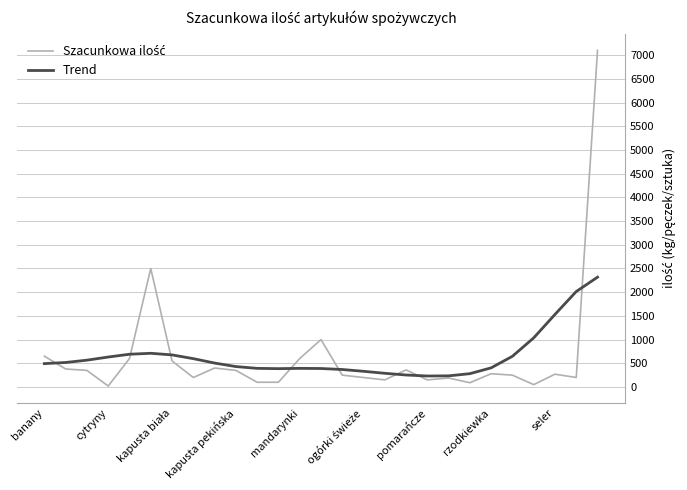

What is the minimum value for Trend?

232